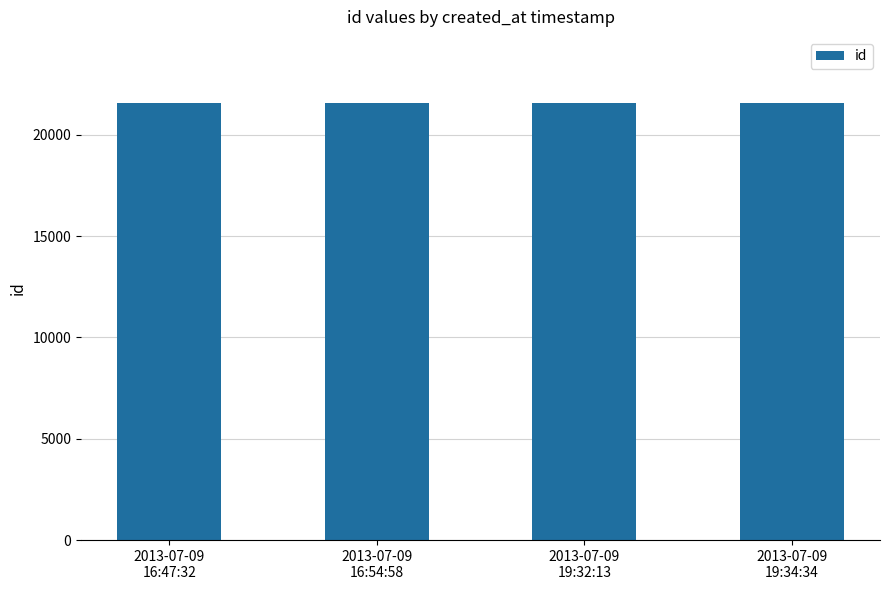

True or false: the data shows 32685 at 2013-07-09
19:32:13.

False